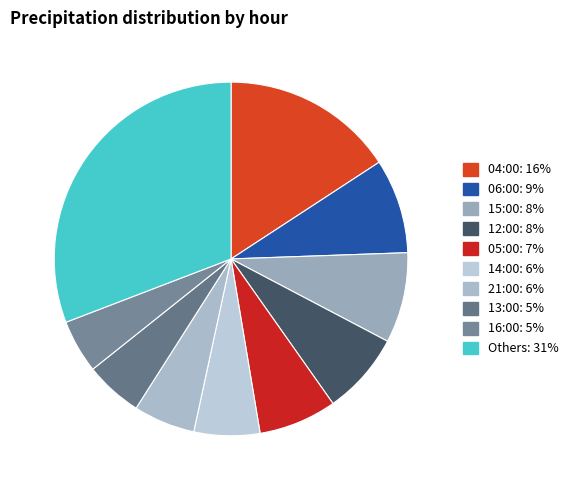

Count the number of slices in the pie.

10